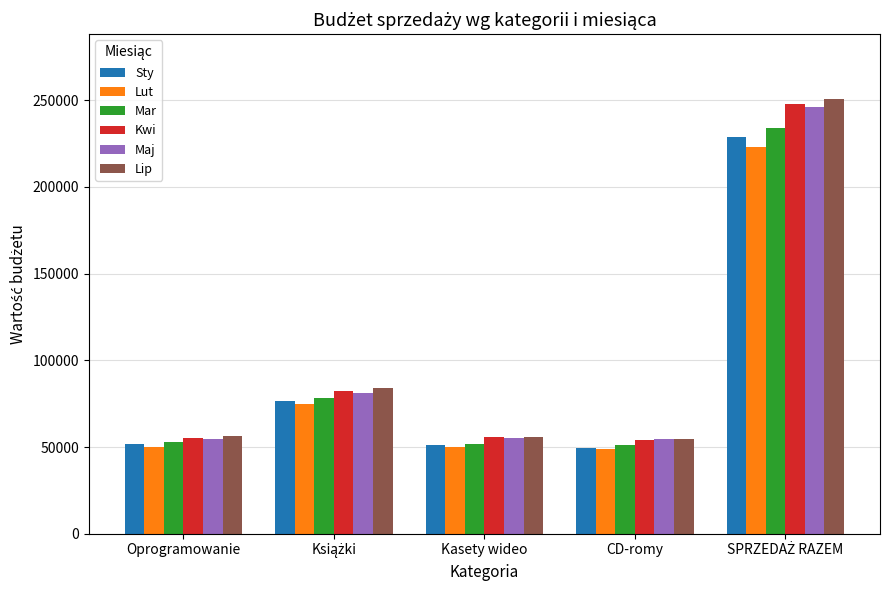

The value of Lip at Oprogramowanie is 56380. True or false?

True